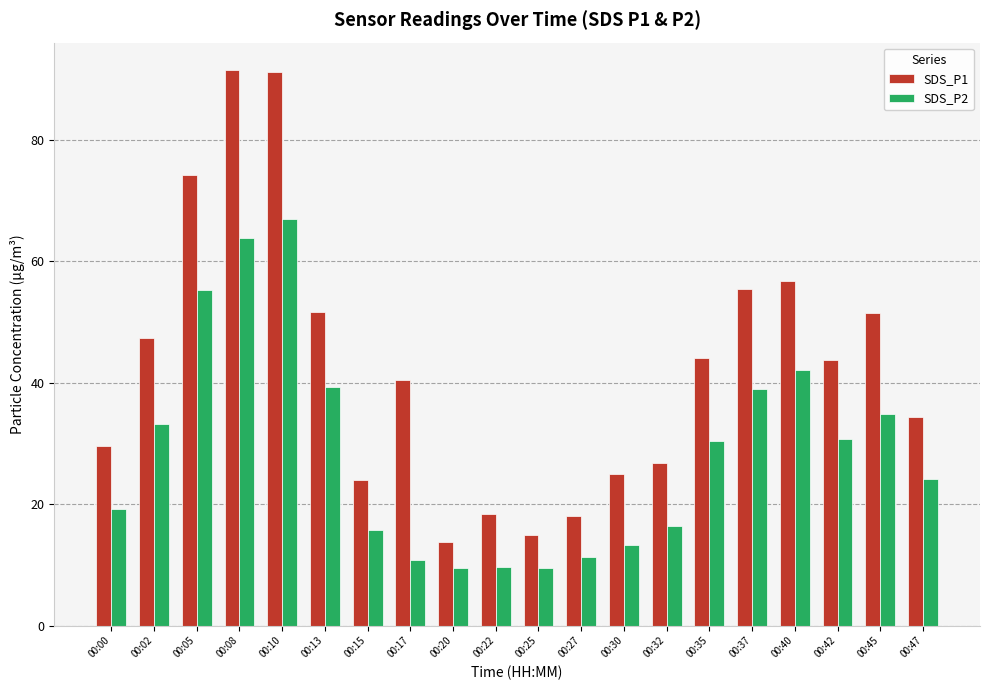

True or false: SDS_P1 has a value of 26.5 at 00:25.

False